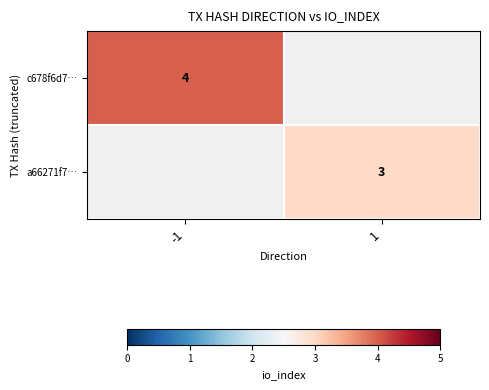

The c678f6d7… series shows 2 at -1. True or false?

False